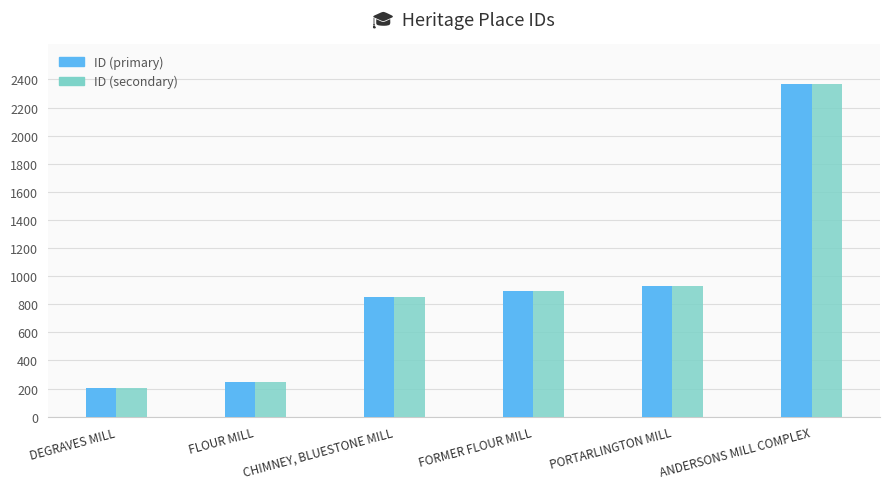

List the labels in order of ID (secondary) value, largest first.

ANDERSONS MILL COMPLEX, PORTARLINGTON MILL, FORMER FLOUR MILL, CHIMNEY, BLUESTONE MILL, FLOUR MILL, DEGRAVES MILL